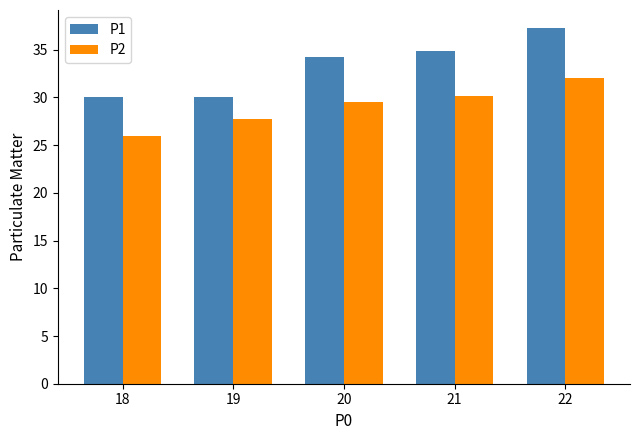

The P2 series shows 49.7 at 21. True or false?

False